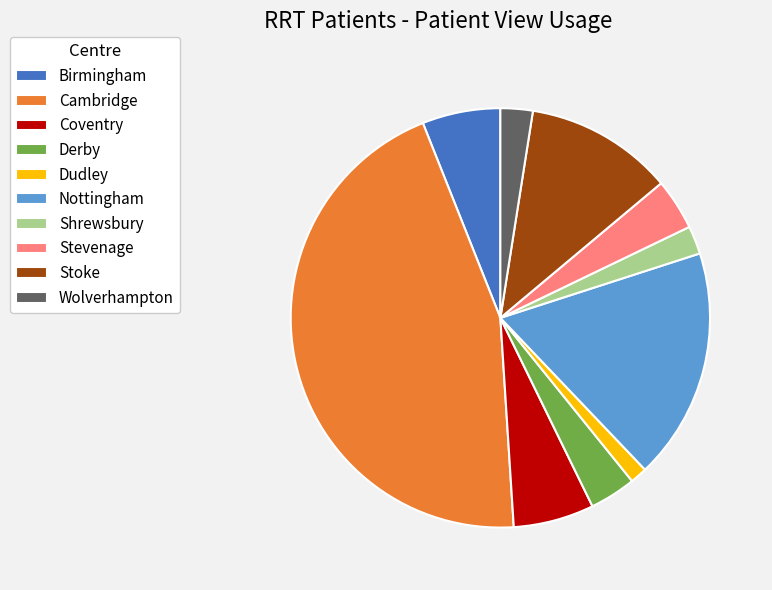

Is the sum of Coventry and Stevenage greater than half?

No